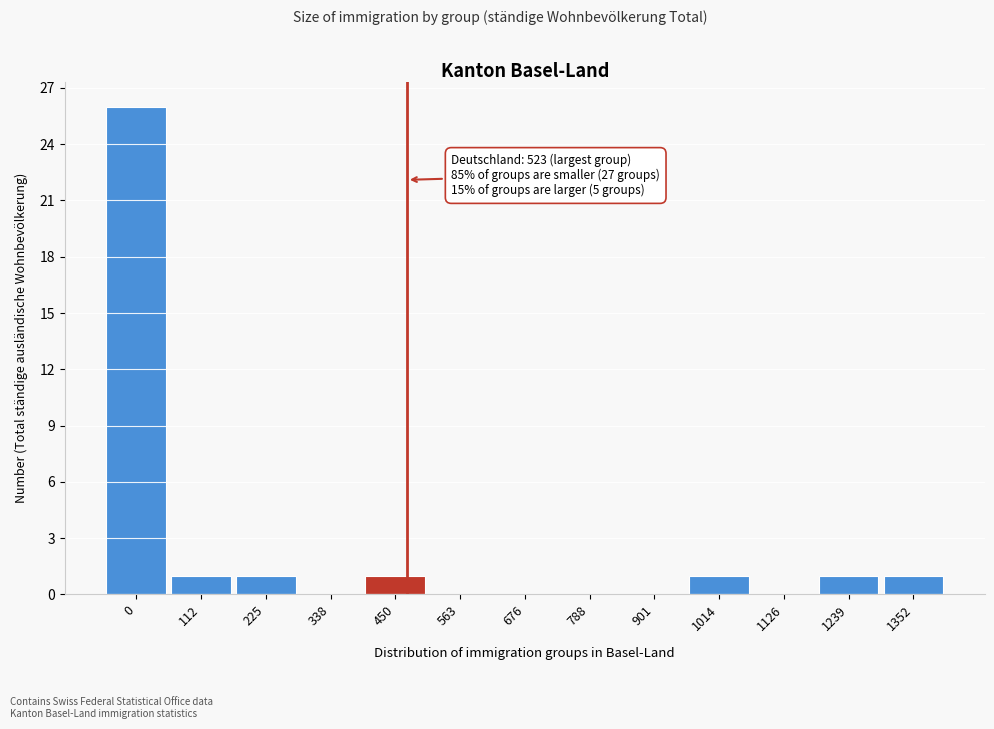

Reading right to left, transcribe all the data shown in this chart.

1352=1	1239=1	1126=0	1014=1	901=0	788=0	676=0	563=0	450=1	338=0	225=1	112=1	0=26